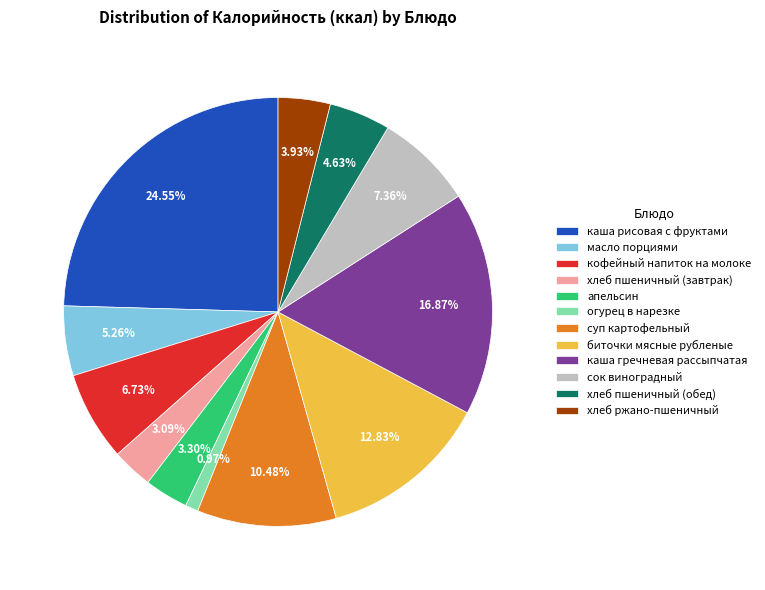

What percentage is the огурец в нарезке slice, to the nearest percent?

1%